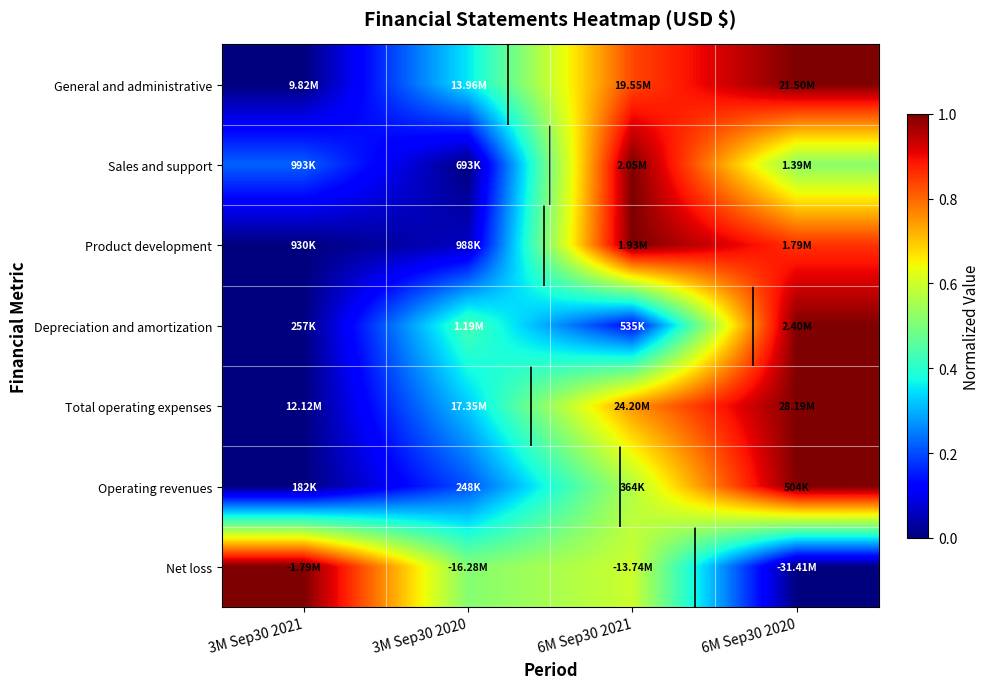

True or false: Operating revenues has a value of 0.4 at 6M Sep30 2020.

False